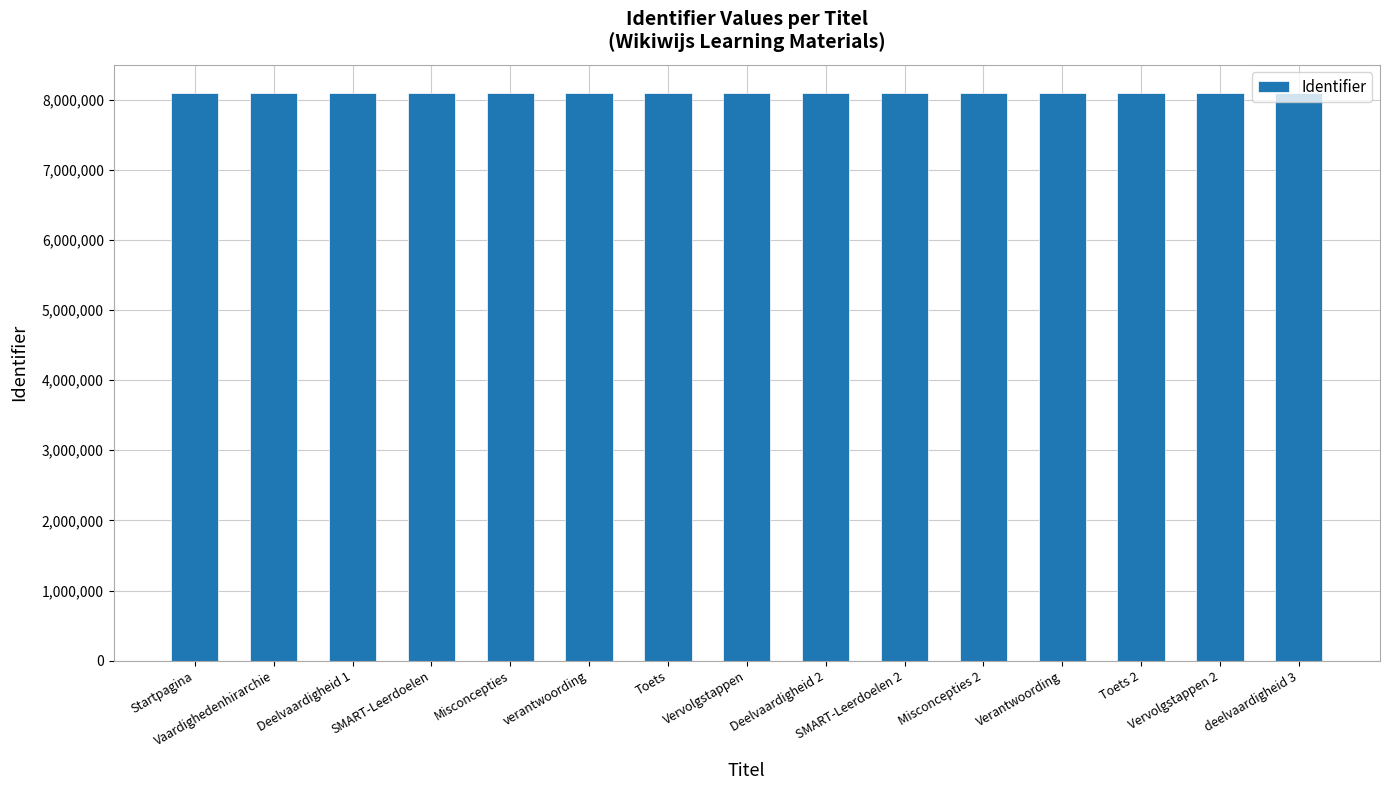

What is the minimum value shown in the chart?

8092891